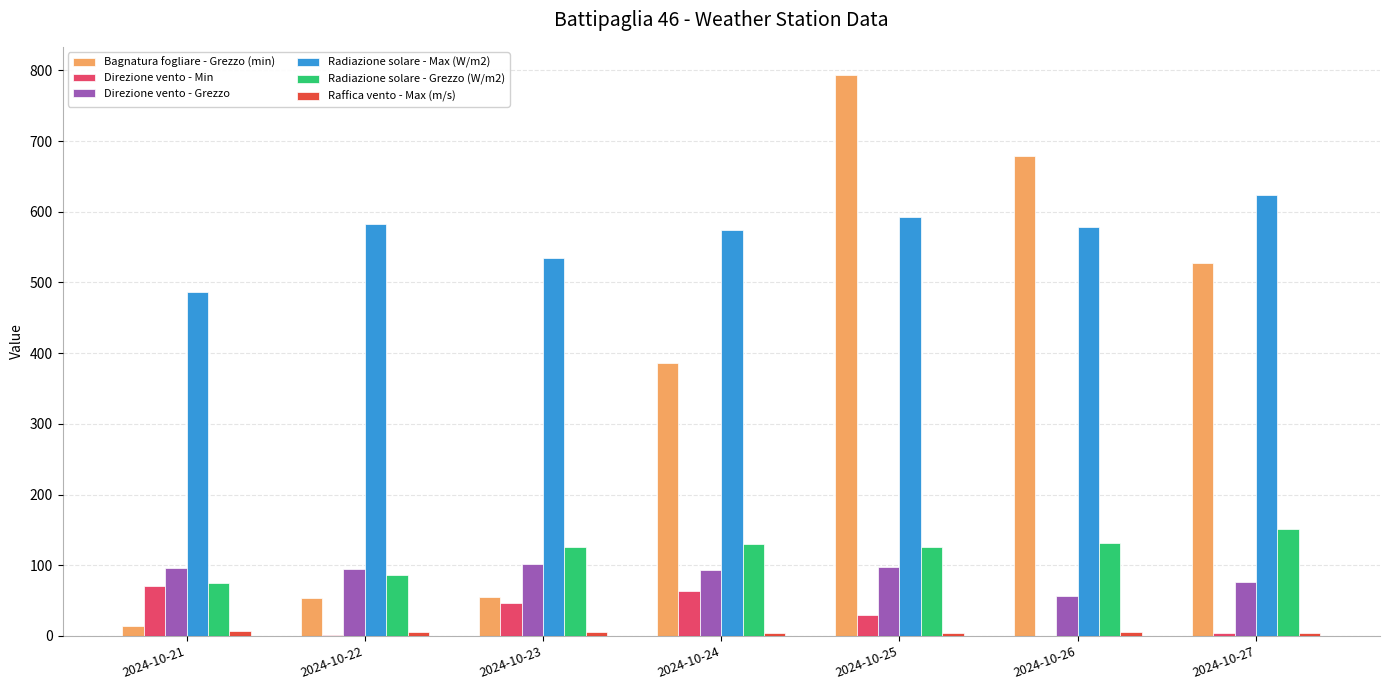

At which category is the sum across all series the highest?

2024-10-25